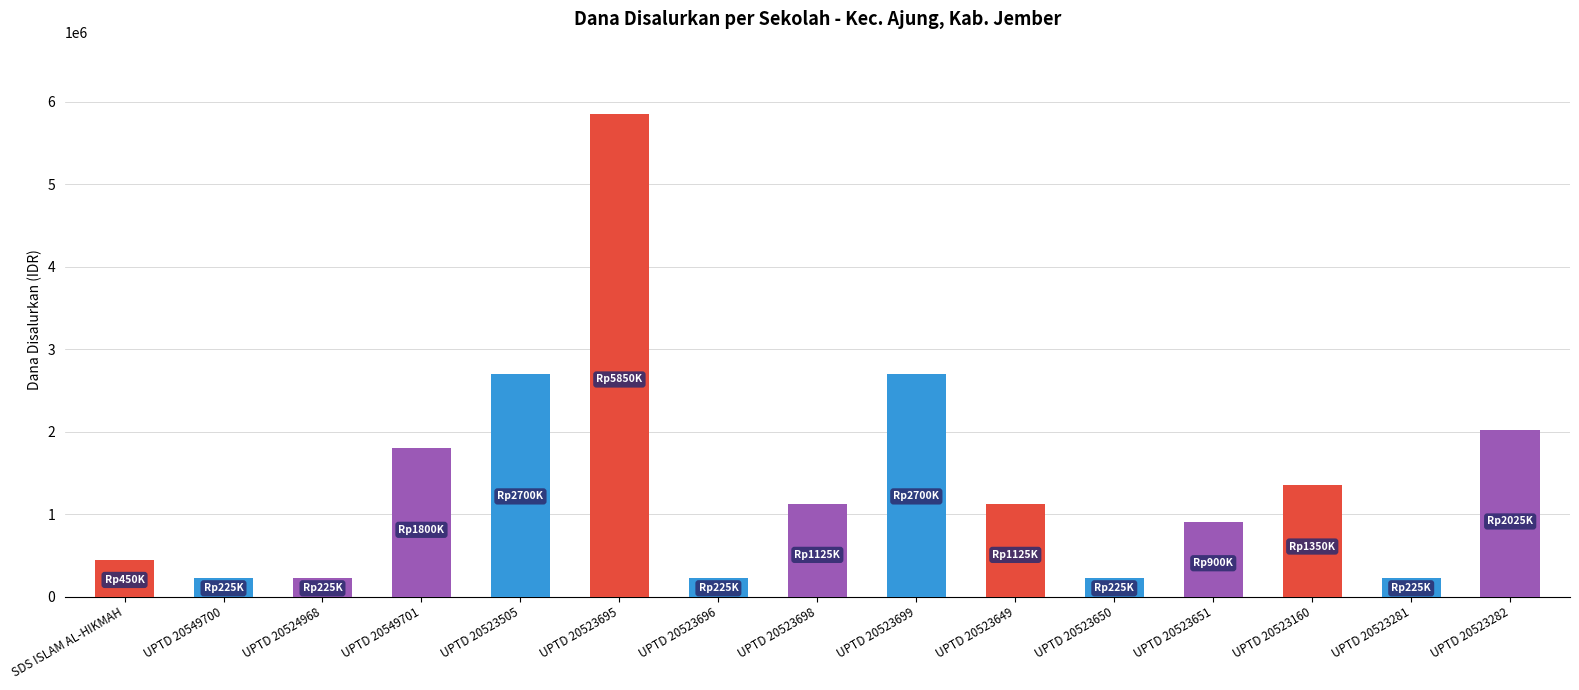

Reading right to left, extract all data points from this chart.

UPTD 20523282=2025000	UPTD 20523281=225000	UPTD 20523160=1350000	UPTD 20523651=900000	UPTD 20523650=225000	UPTD 20523649=1125000	UPTD 20523699=2700000	UPTD 20523698=1125000	UPTD 20523696=225000	UPTD 20523695=5850000	UPTD 20523505=2700000	UPTD 20549701=1800000	UPTD 20524968=225000	UPTD 20549700=225000	SDS ISLAM AL-HIKMAH=450000